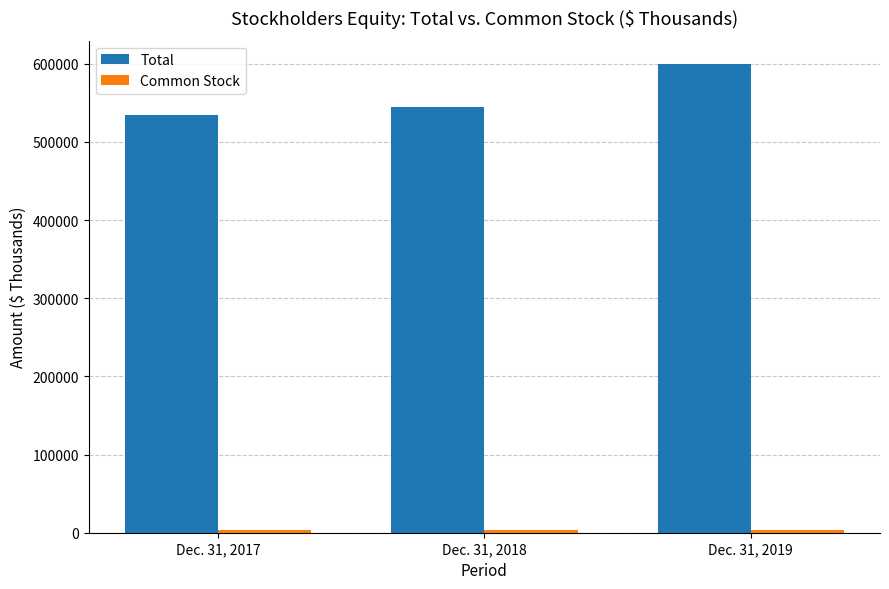

Which series has the largest total across all categories?

Total